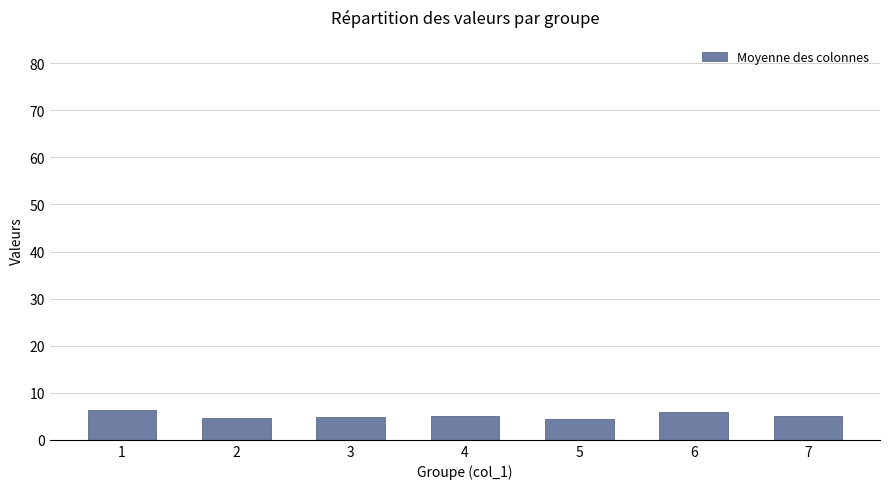

Are the bars grouped side by side (vs. stacked)?

No